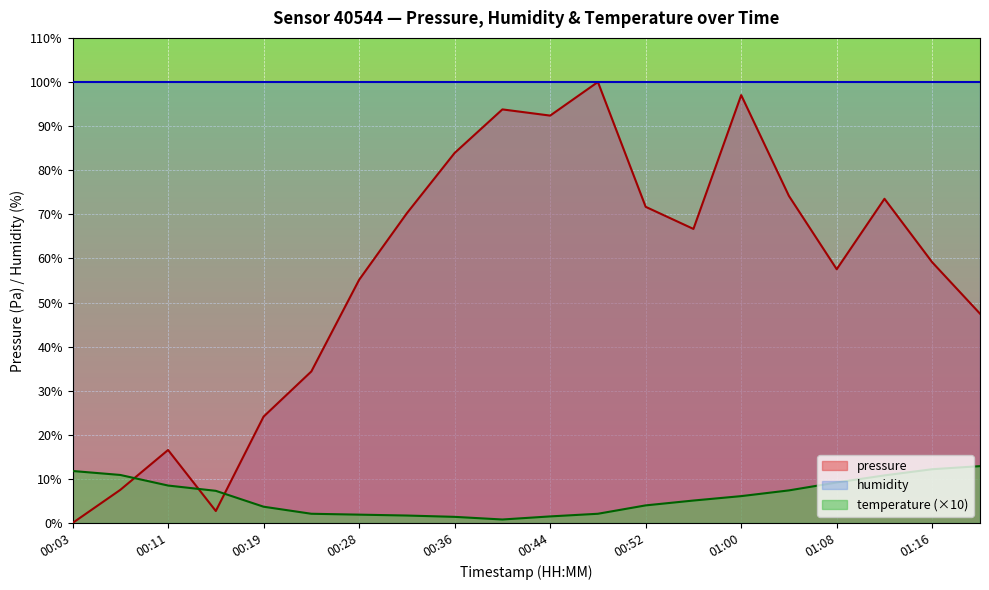

What is the label of the 14th point from the right?

00:28